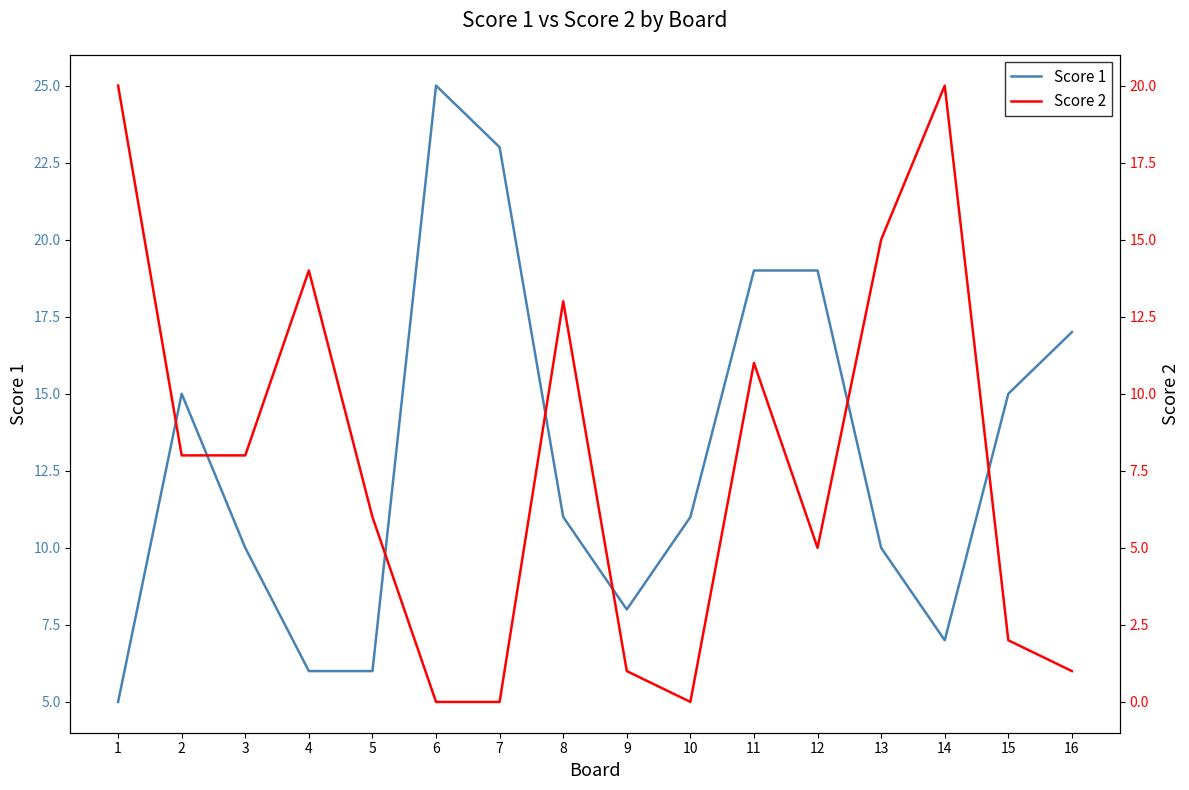

Which has a higher value, 16 or 2?

16